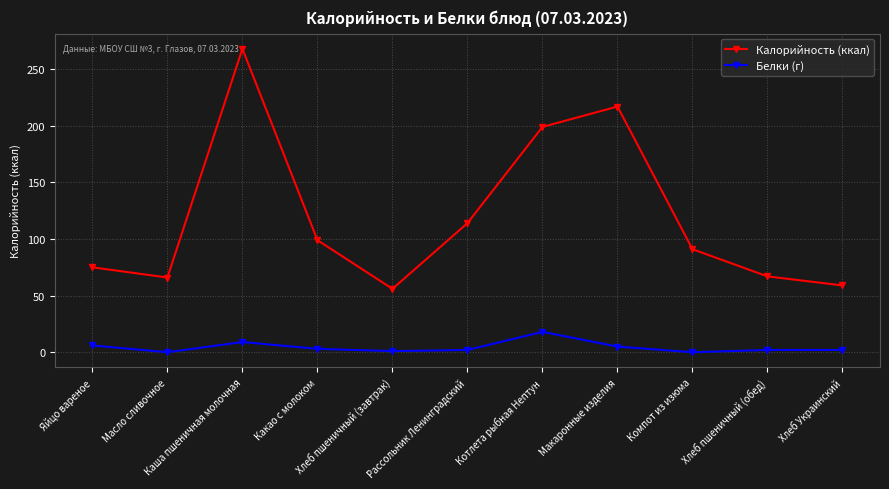

Count the number of data series in this chart.

2